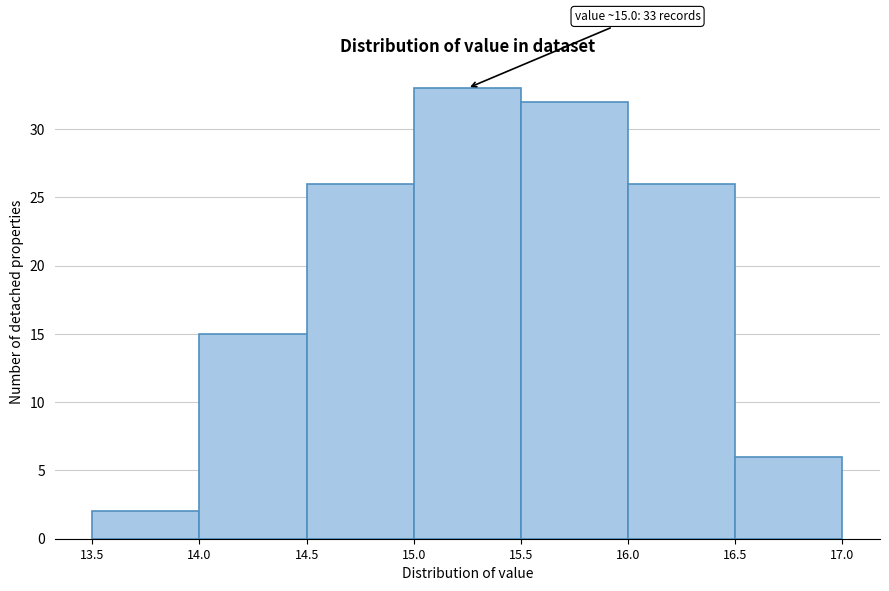

Which range on the x-axis has the tallest bar?

15.0 to 15.5